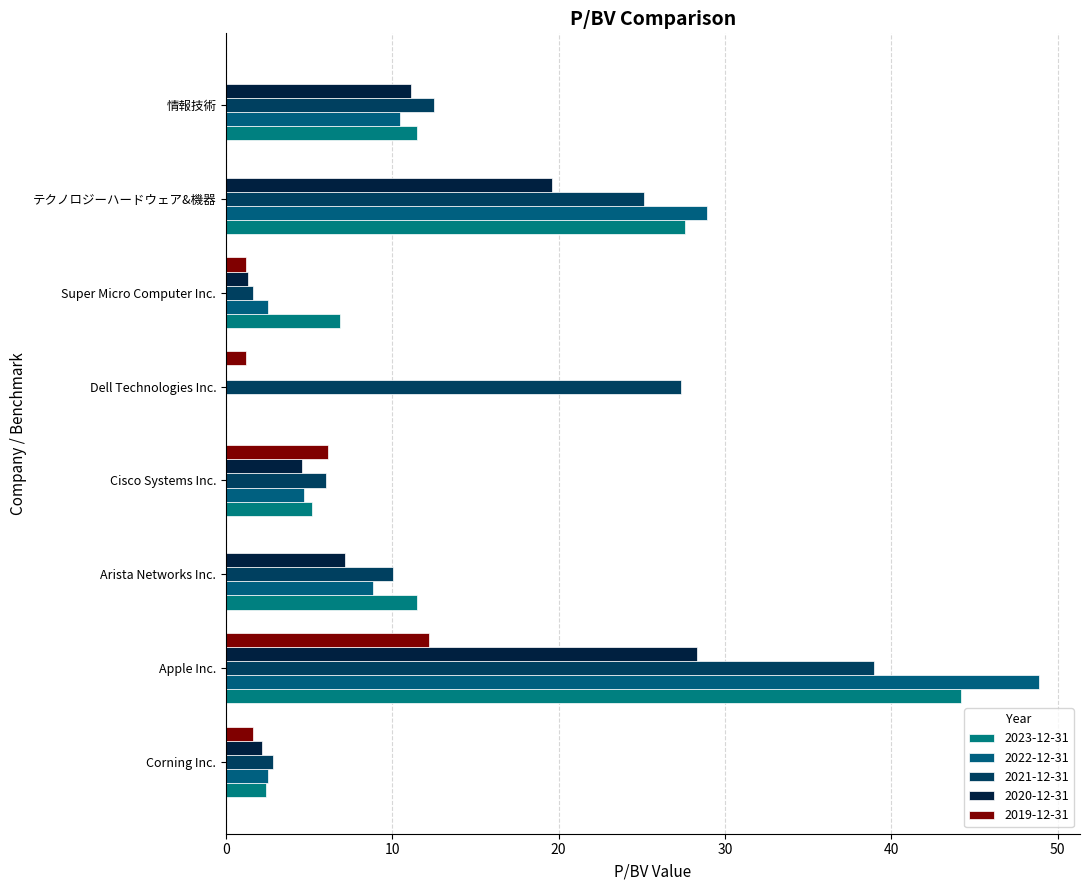

What position from the left is テクノロジーハードウェア&機器?

7